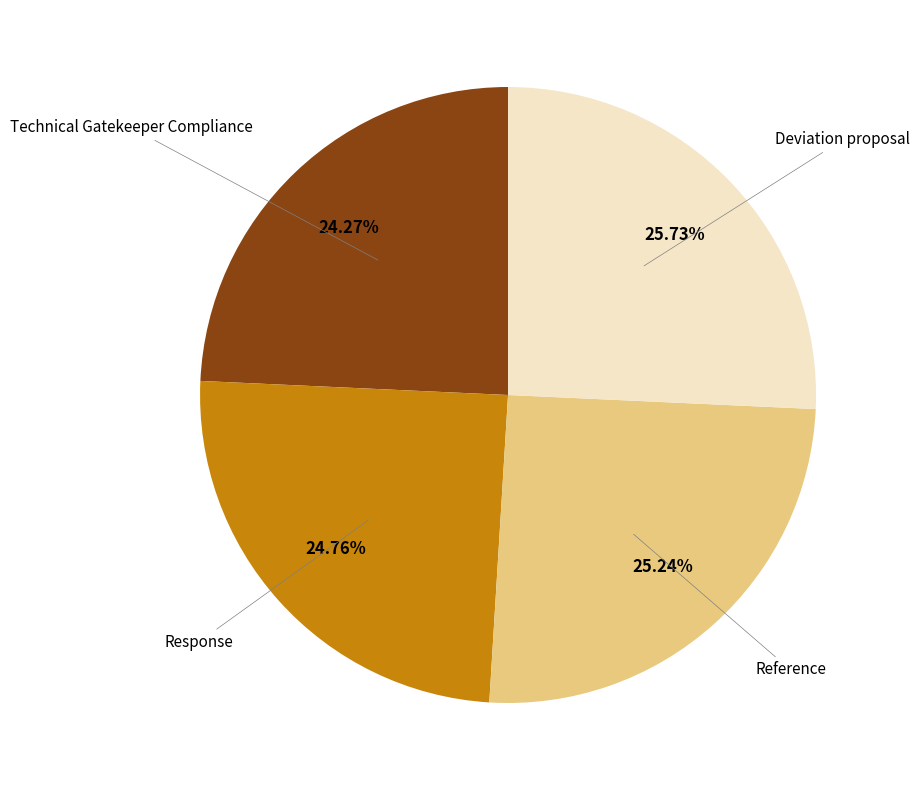

Between Technical Gatekeeper Compliance and Reference, which is larger?

Reference